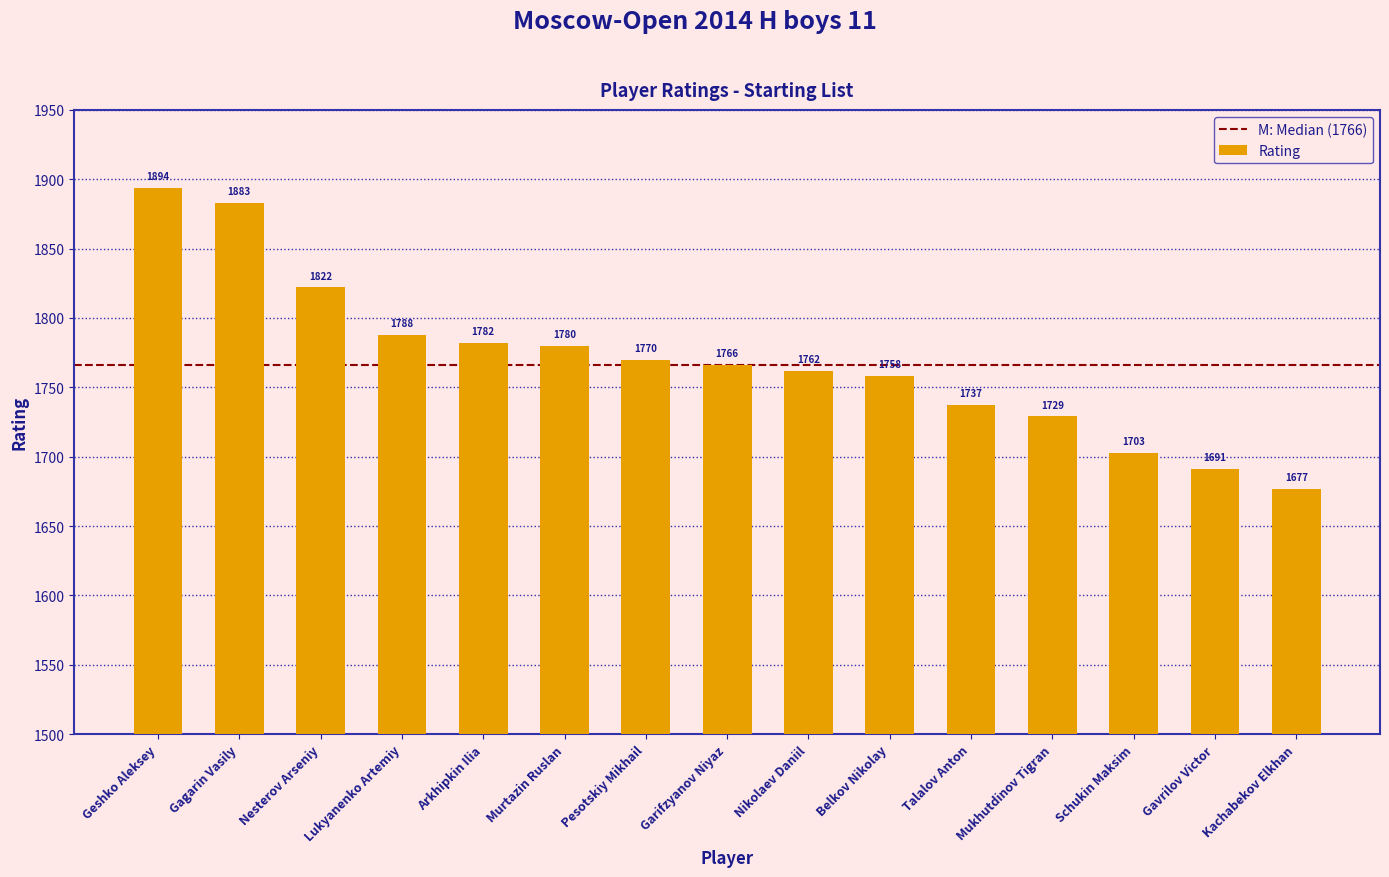

What is the minimum value shown in the chart?

1677